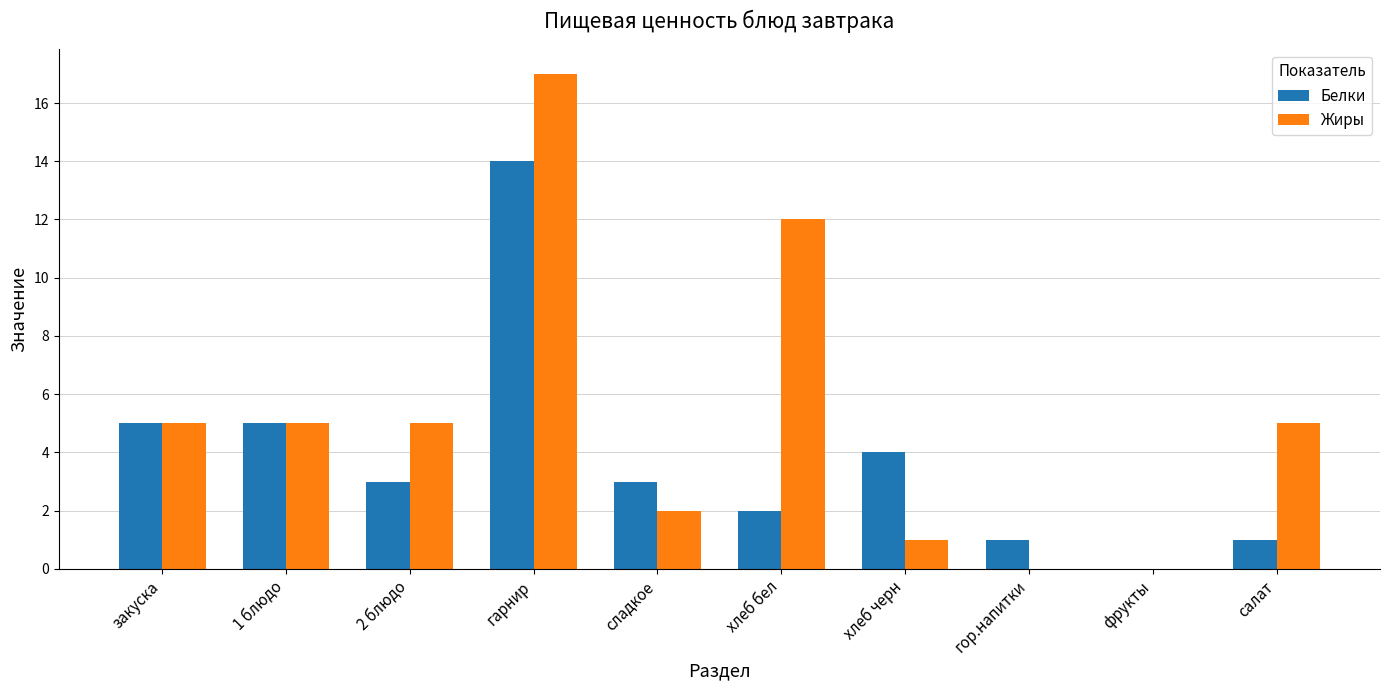

What is the highest value of the Белки series?

14